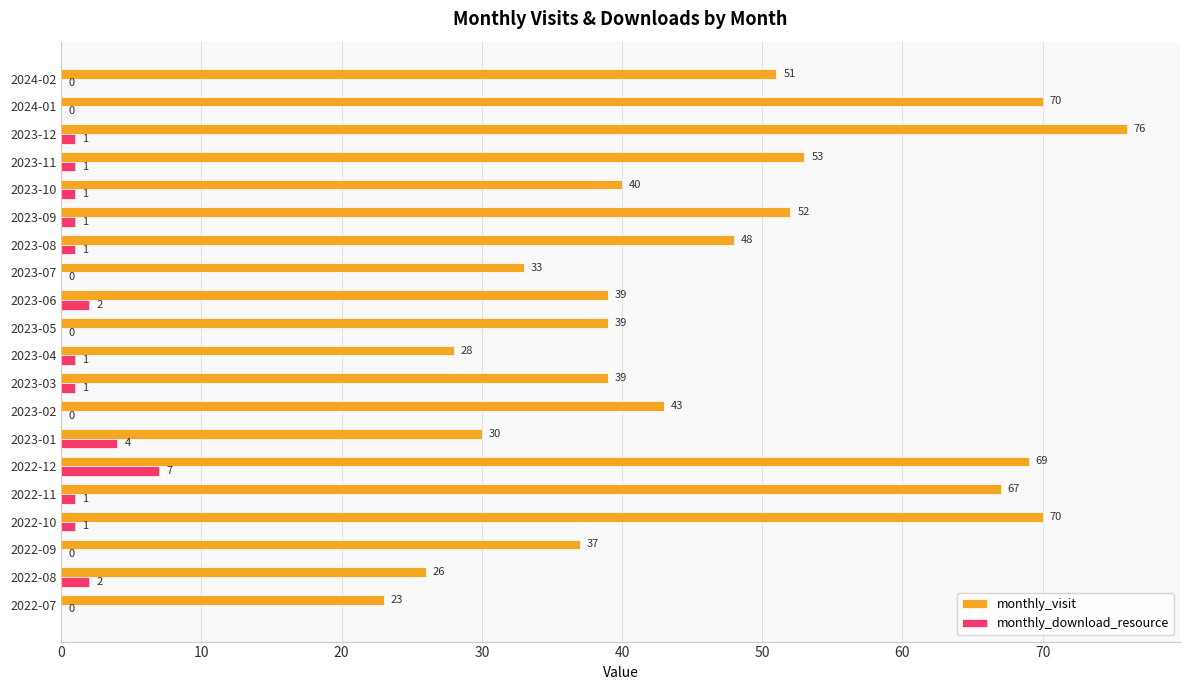

Read the monthly_visit value at 2022-10.

70